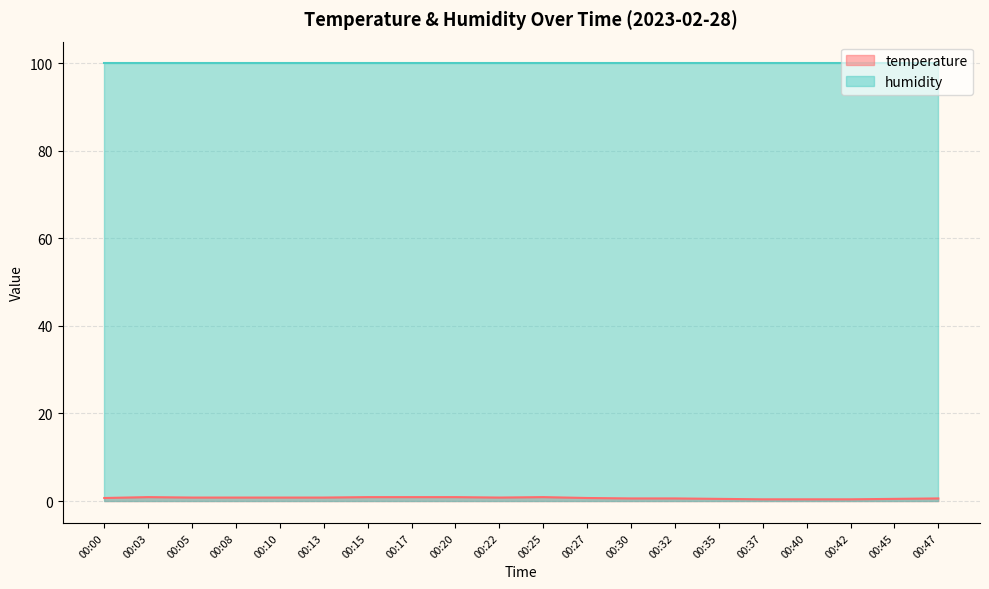

Reading left to right, what are all the values shown in this chart?

0.7	0.9	0.8	0.8	0.8	0.8	0.9	0.9	0.9	0.8	0.9	0.7	0.6	0.6	0.5	0.4	0.4	0.4	0.5	0.6